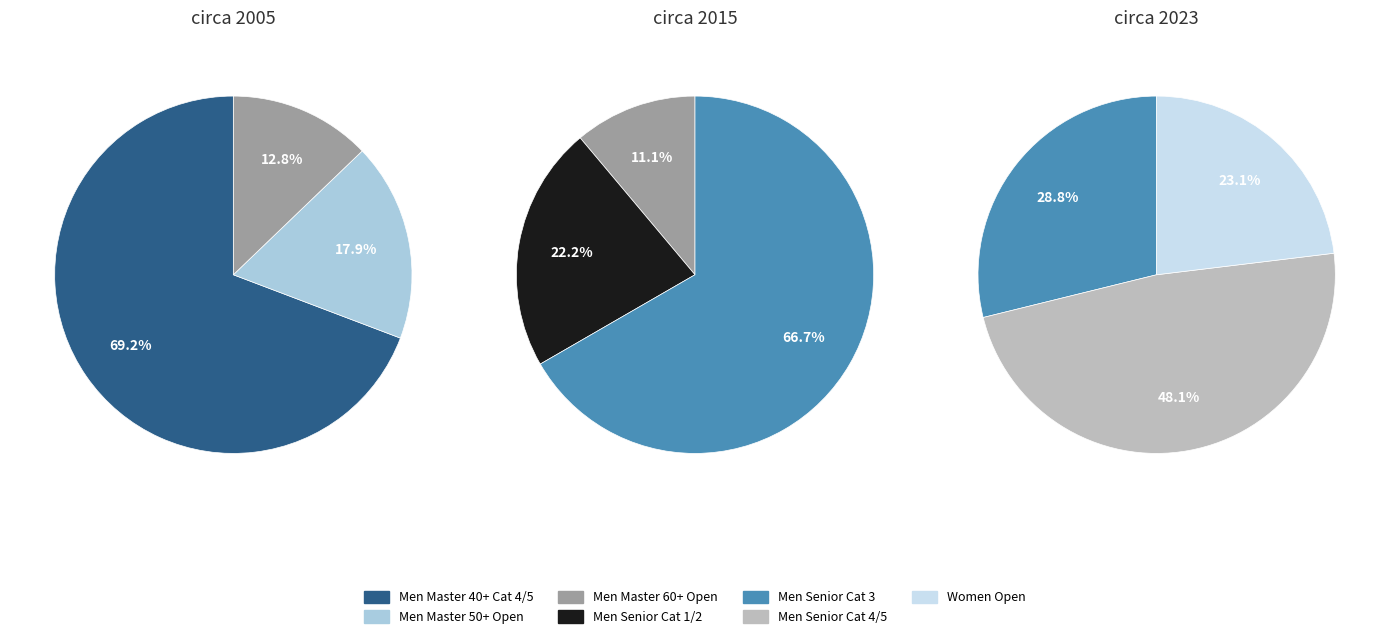

Is it true that 6 is 31% of the pie?

False